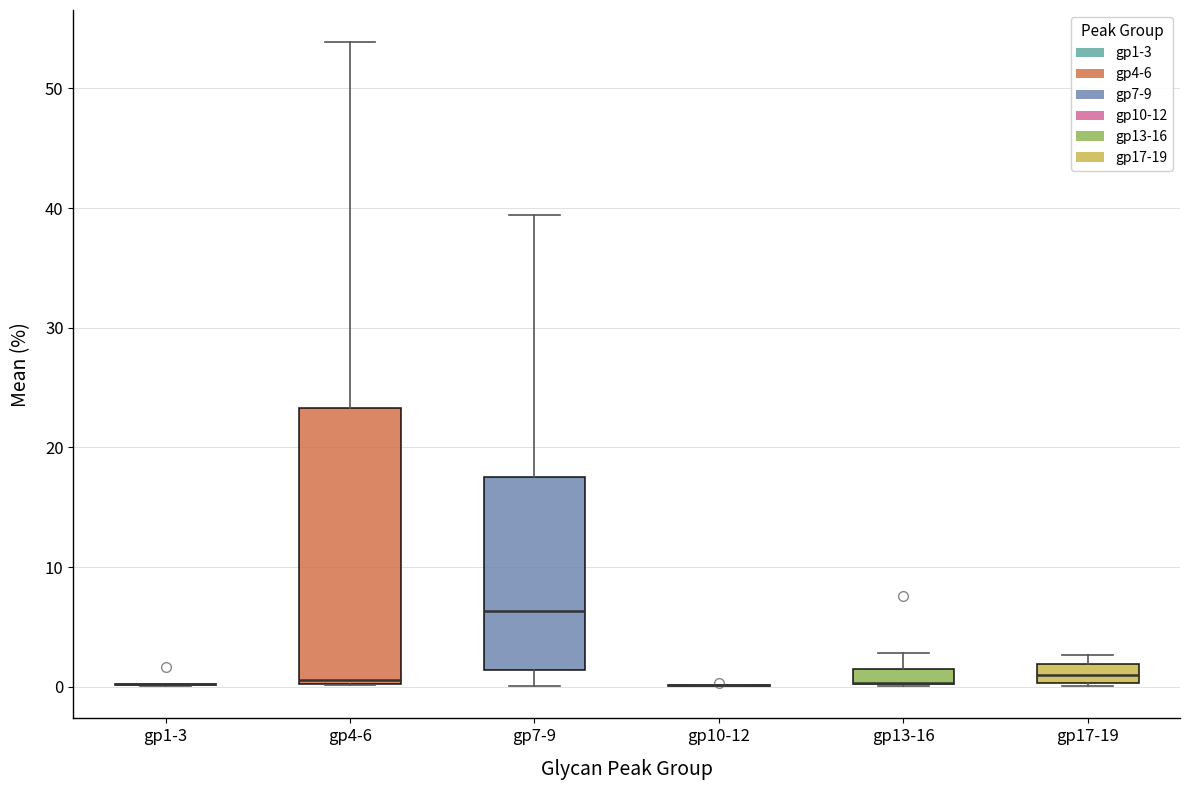

Comparing the boxes themselves (not the whiskers), which one is the tallest?

gp4-6